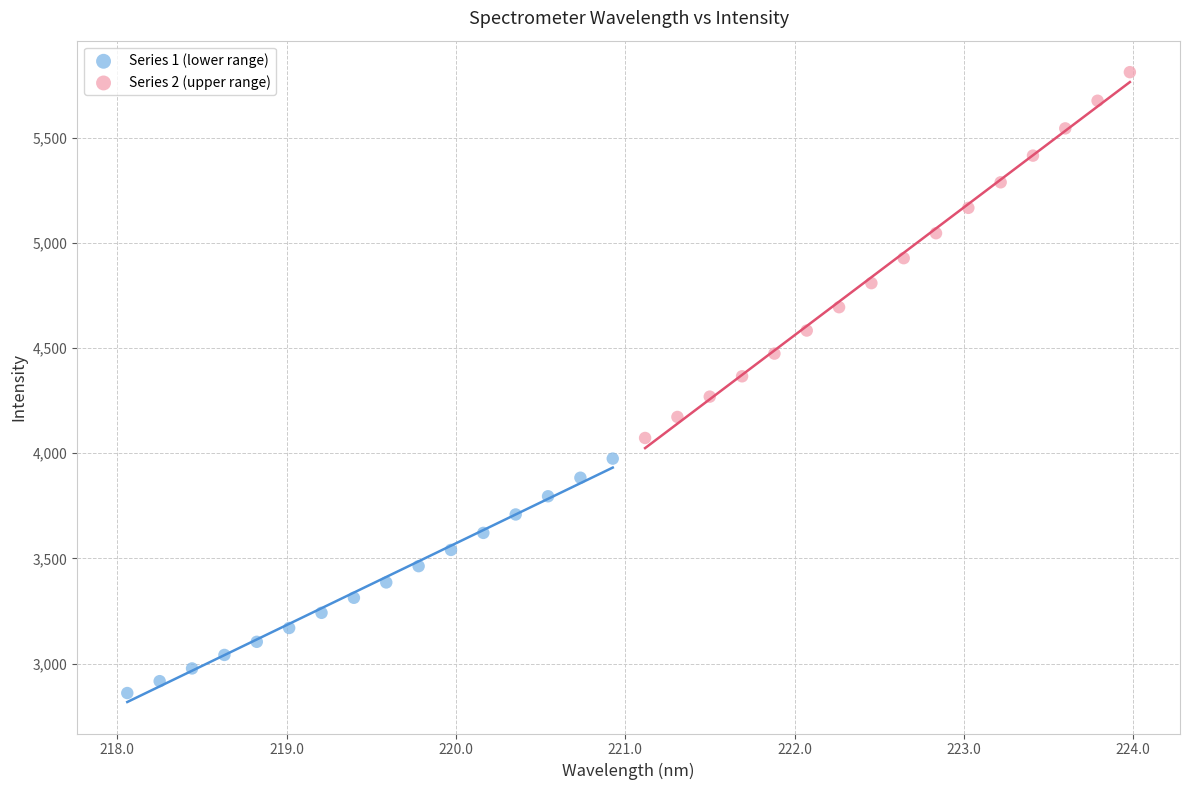

Which series contains the lowest Y value?

Series 1 (lower range)